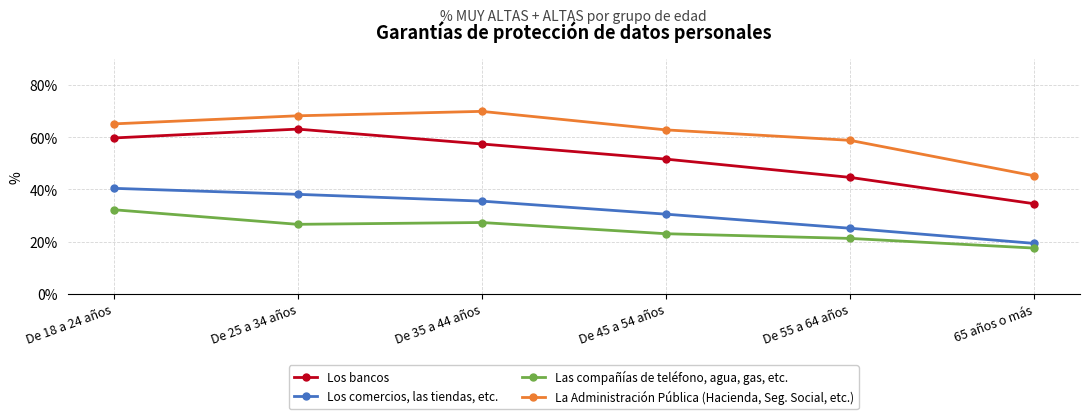

At which category does Las compañías de teléfono, agua, gas, etc. reach its first local peak?

De 35 a 44 años